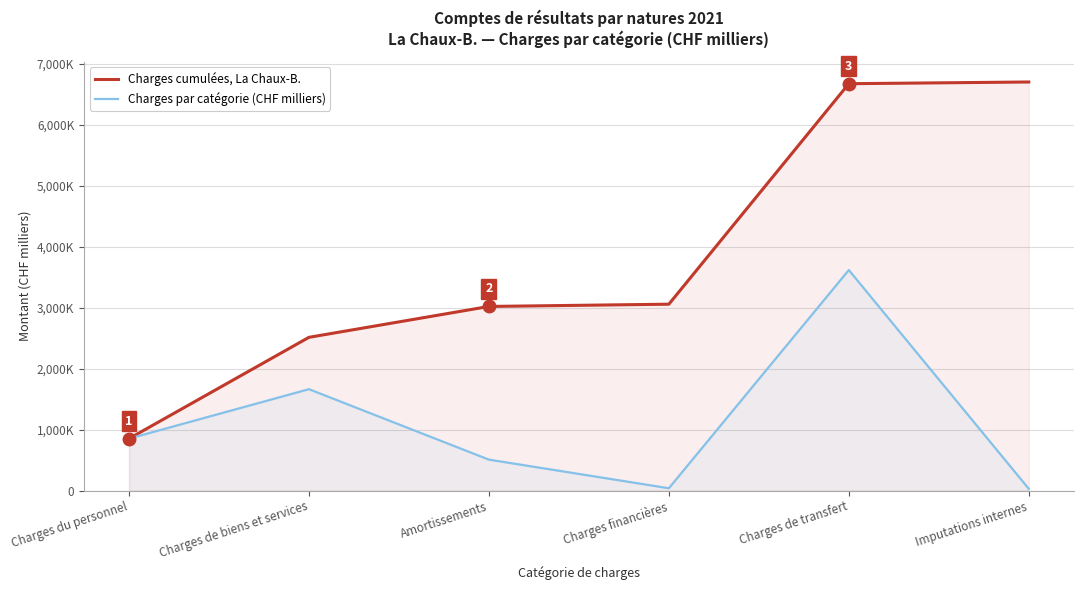

What are all the series names shown in the legend?

Charges cumulées, La Chaux-B., Charges par catégorie (CHF milliers)